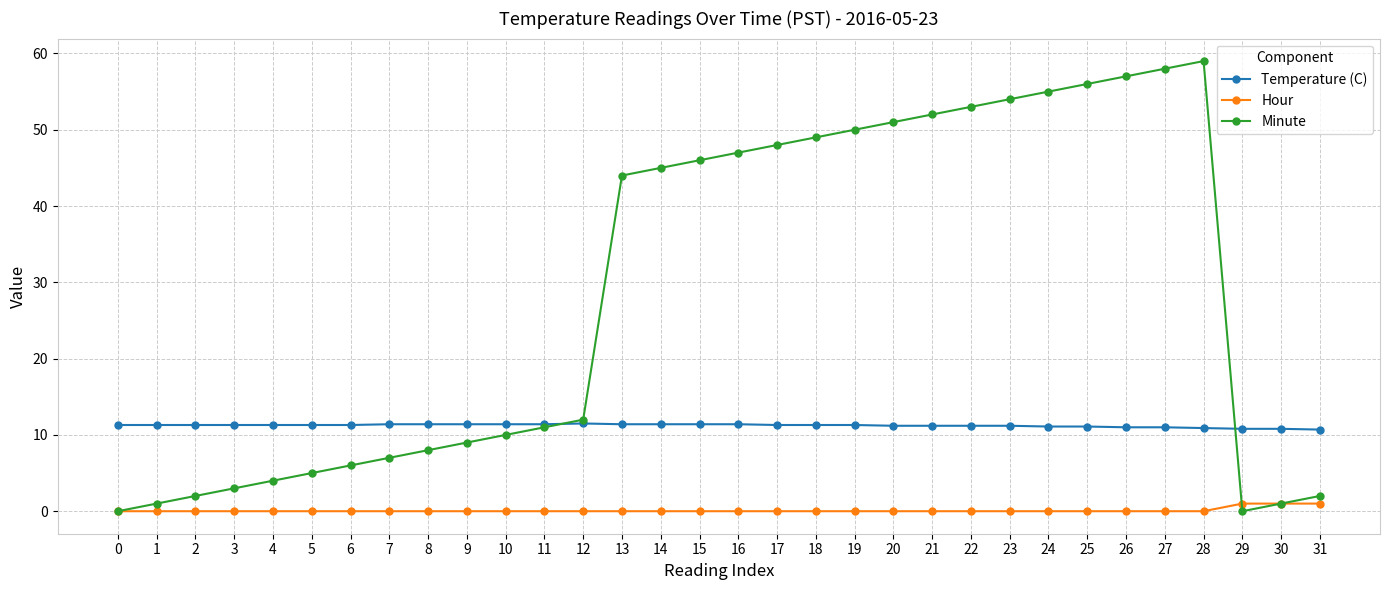

At which label is Minute closest to 29?

13